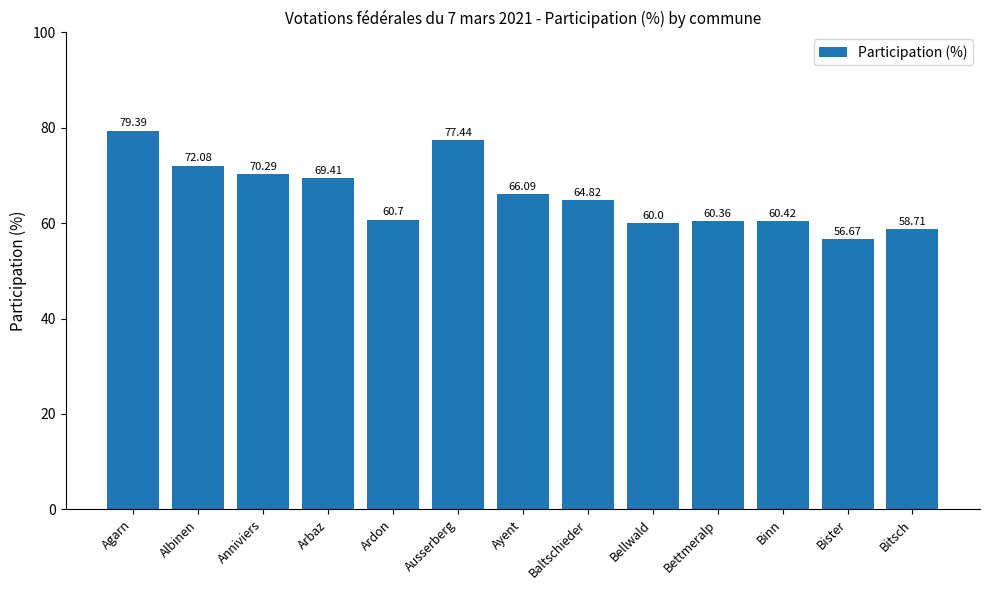

Which category has the highest value across all series?

Agarn